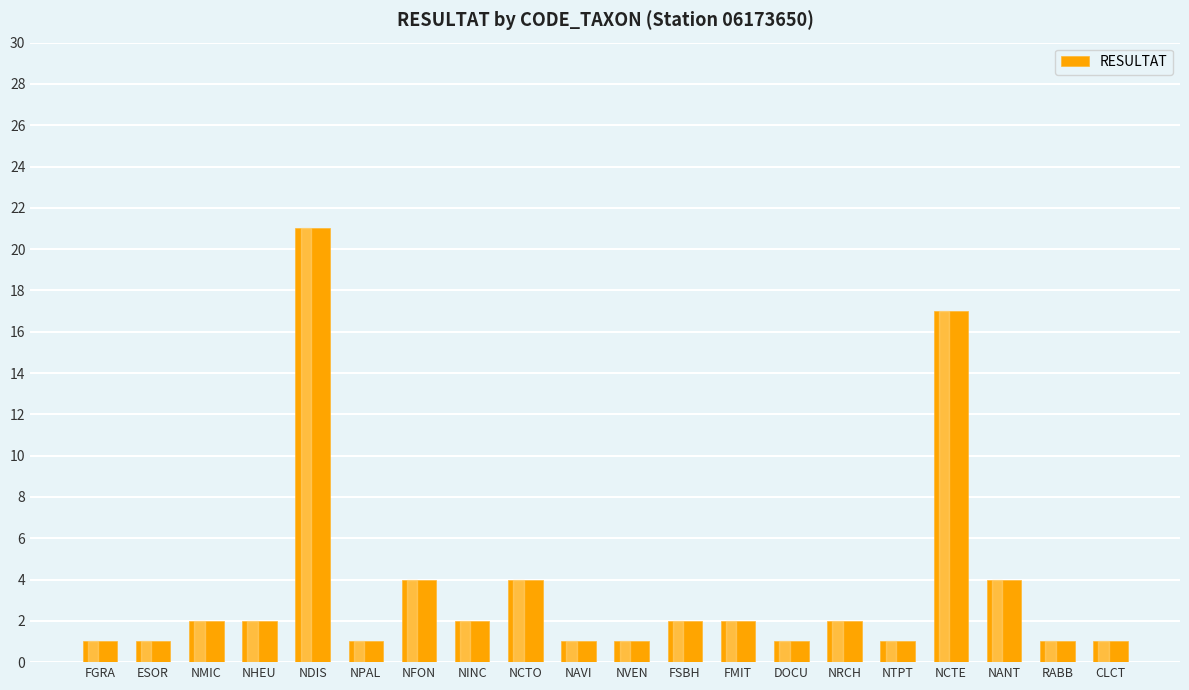

What is the difference between the maximum and minimum values?

20